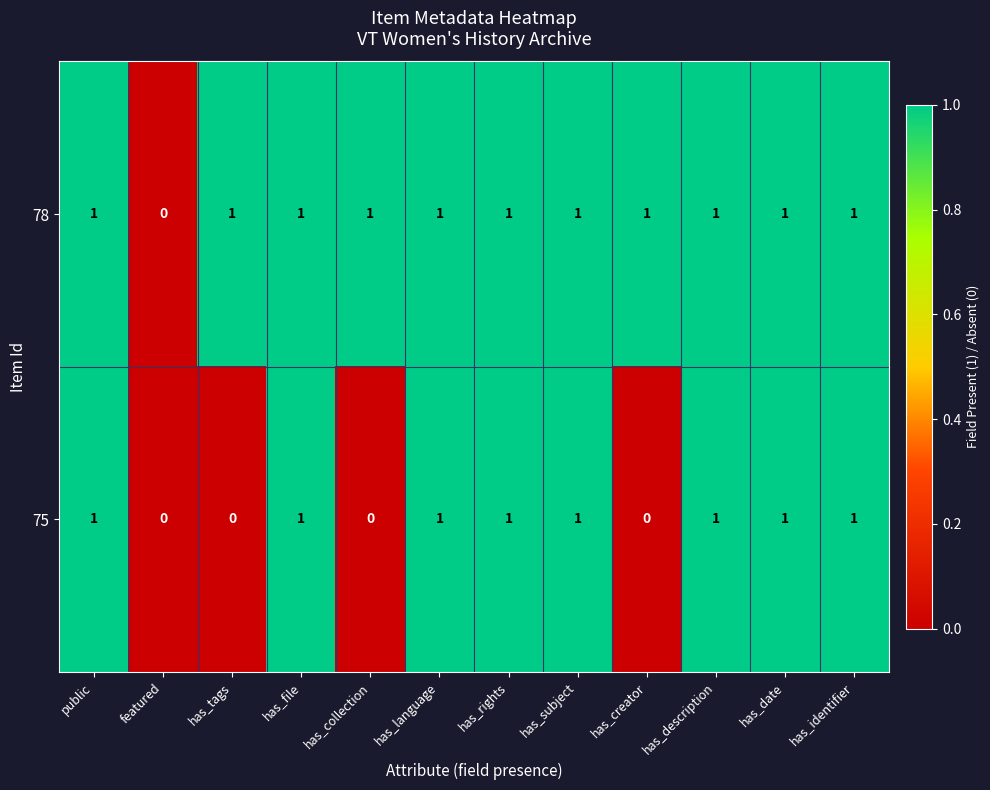

What is the sum of all 78 values?

11